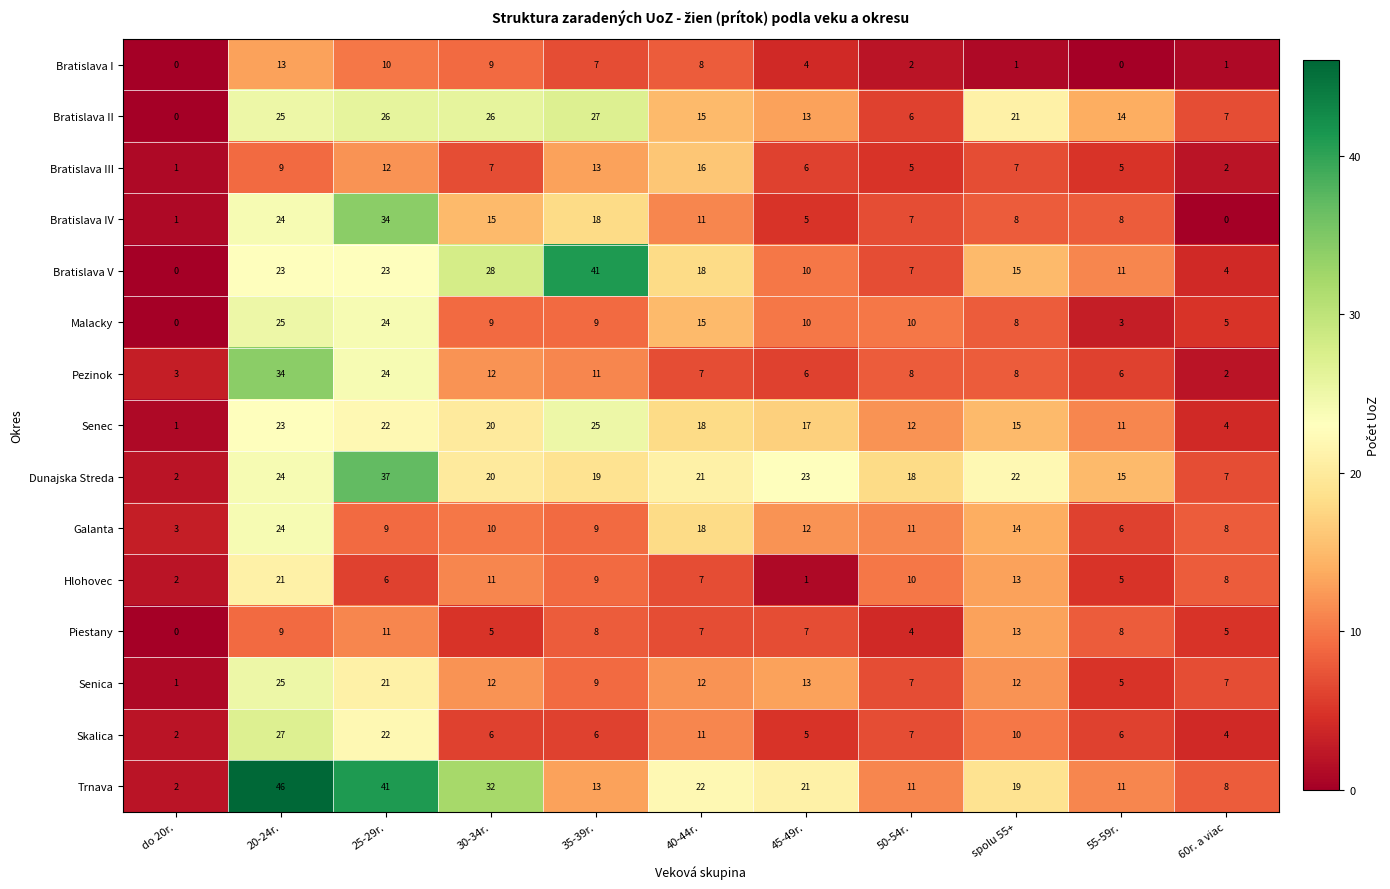

What is the difference between the second highest and minimum values in the Piestany series?

11